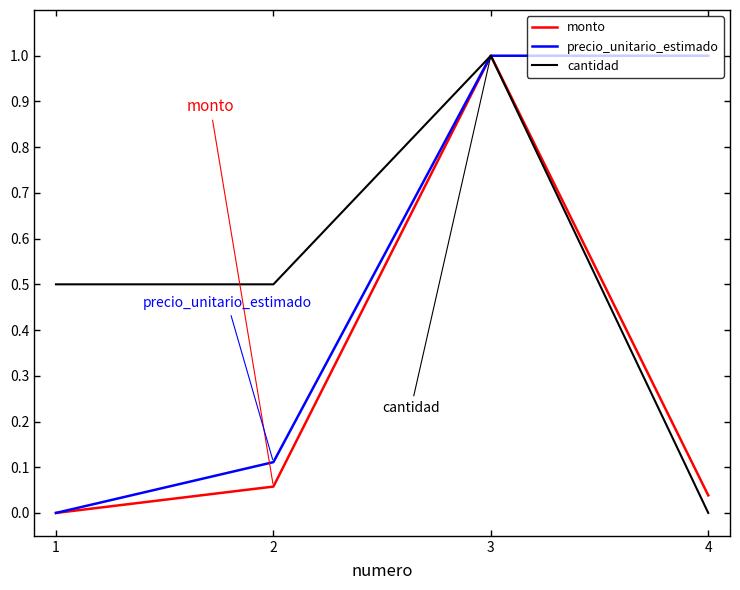

What is the difference between the maximum and second lowest values in the cantidad series?

0.5